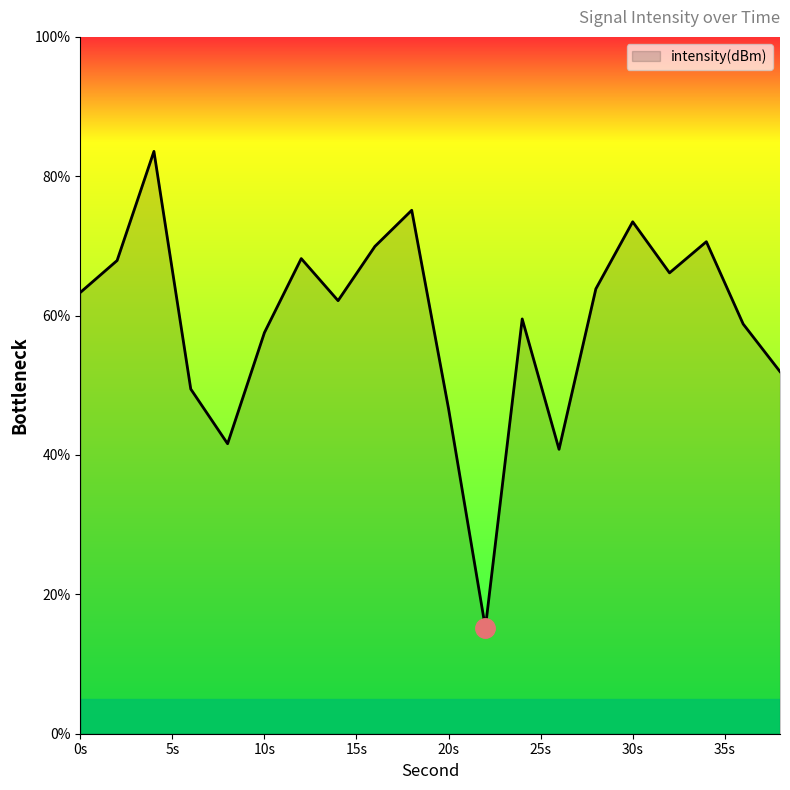

How many lines are shown in the chart?

1